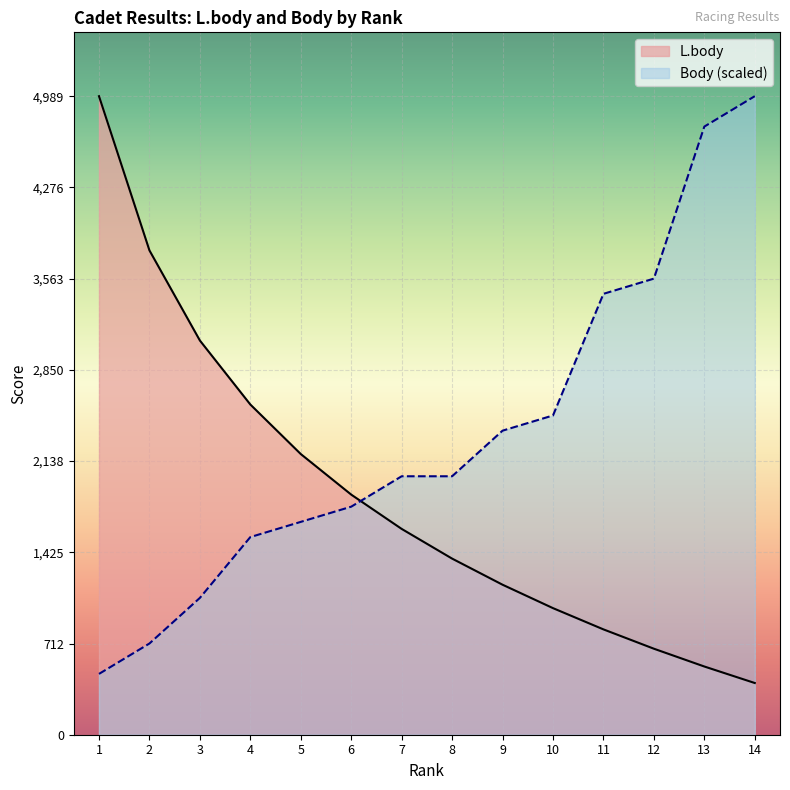

What is the approximate value of L.body at 6?

1876.0